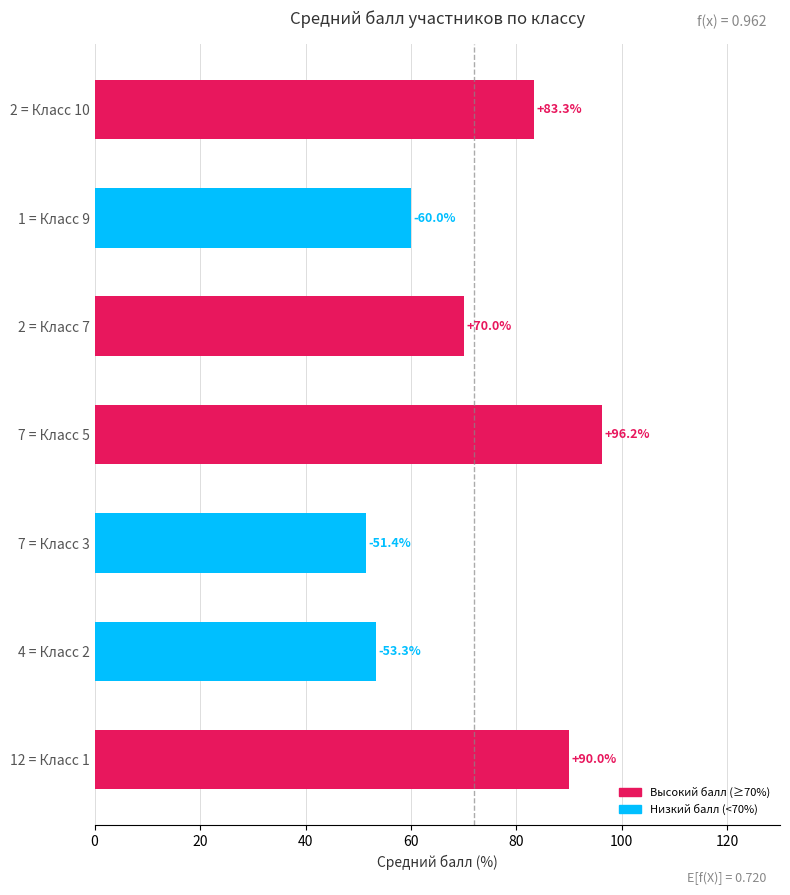

List the labels in order of value, smallest first.

7 = Класс 3, 4 = Класс 2, 1 = Класс 9, 2 = Класс 7, 2 = Класс 10, 12 = Класс 1, 7 = Класс 5